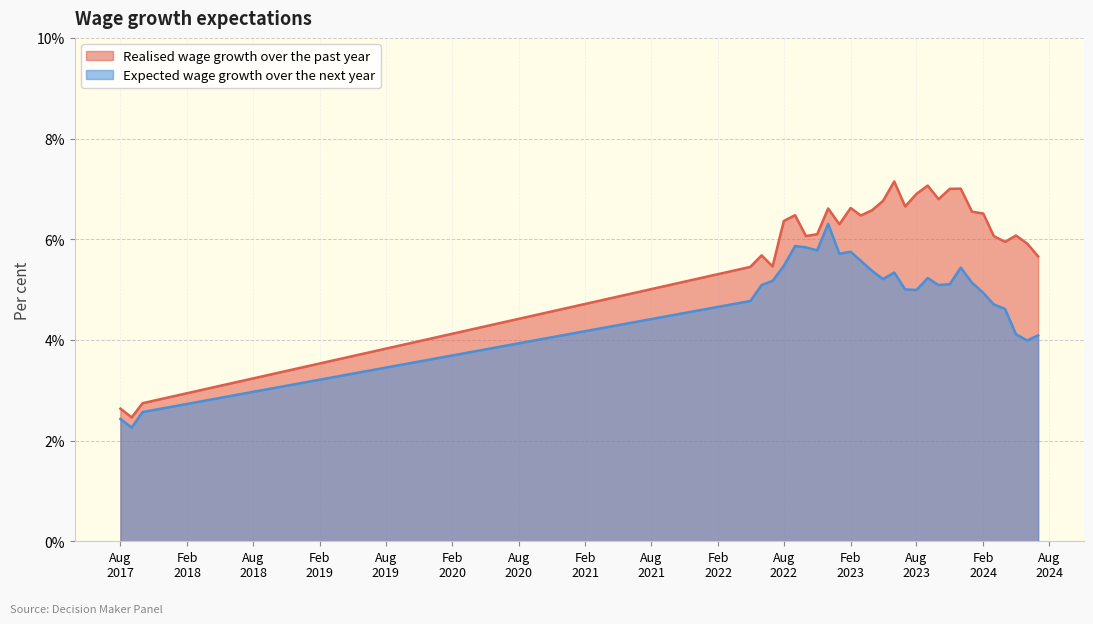

What are all the series names shown in the legend?

Realised wage growth over the past year, Expected wage growth over the next year